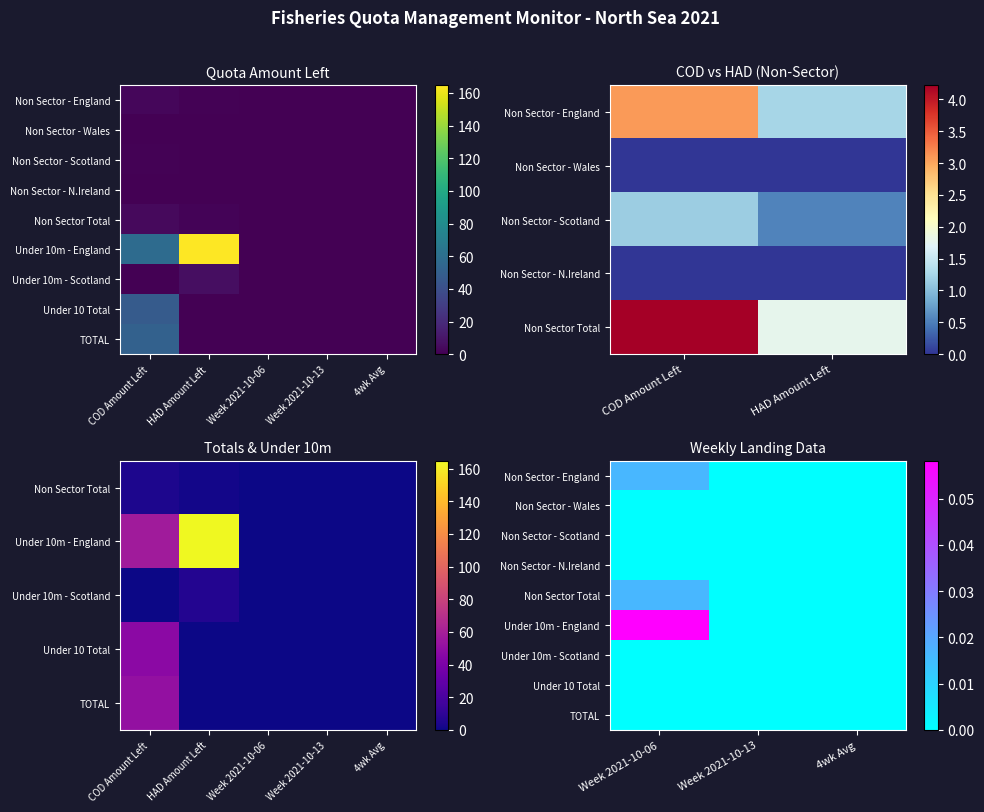

List the series in order of their peak value, lowest first.

Non Sector - Wales, Non Sector - Scotland, Non Sector - N.Ireland, Under 10m - Scotland, Under 10 Total, TOTAL, Non Sector - England, Non Sector Total, Under 10m - England